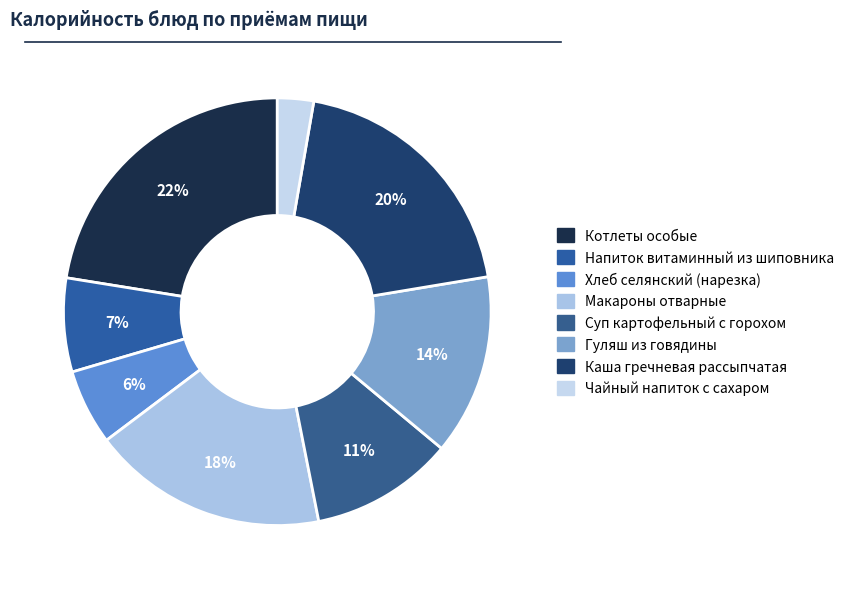

Which slice is the largest?

Котлеты особые